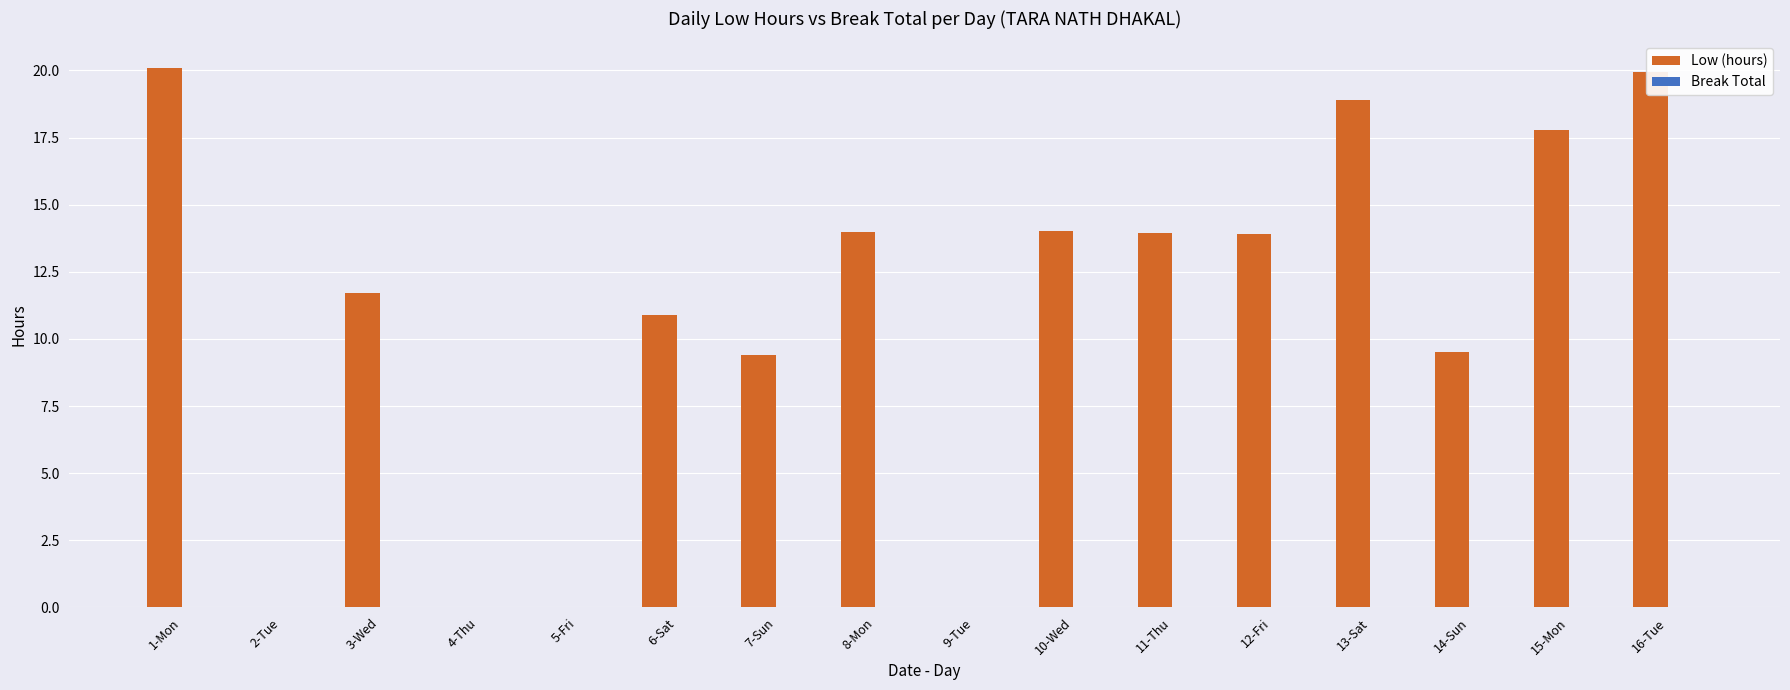

Is it true that the value at 1-Mon is 20.1?

True